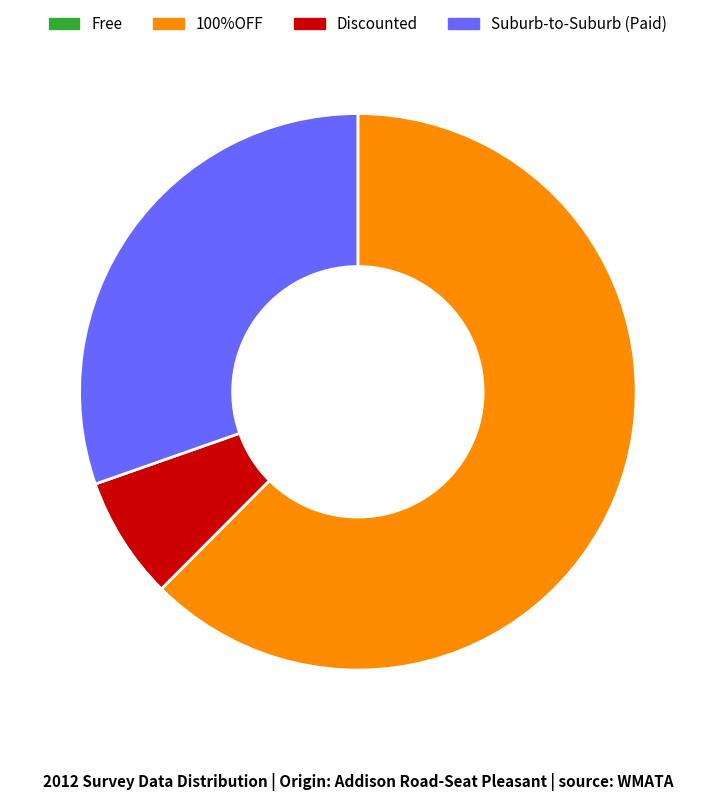

Is there any slice that represents more than half of the pie?

Yes